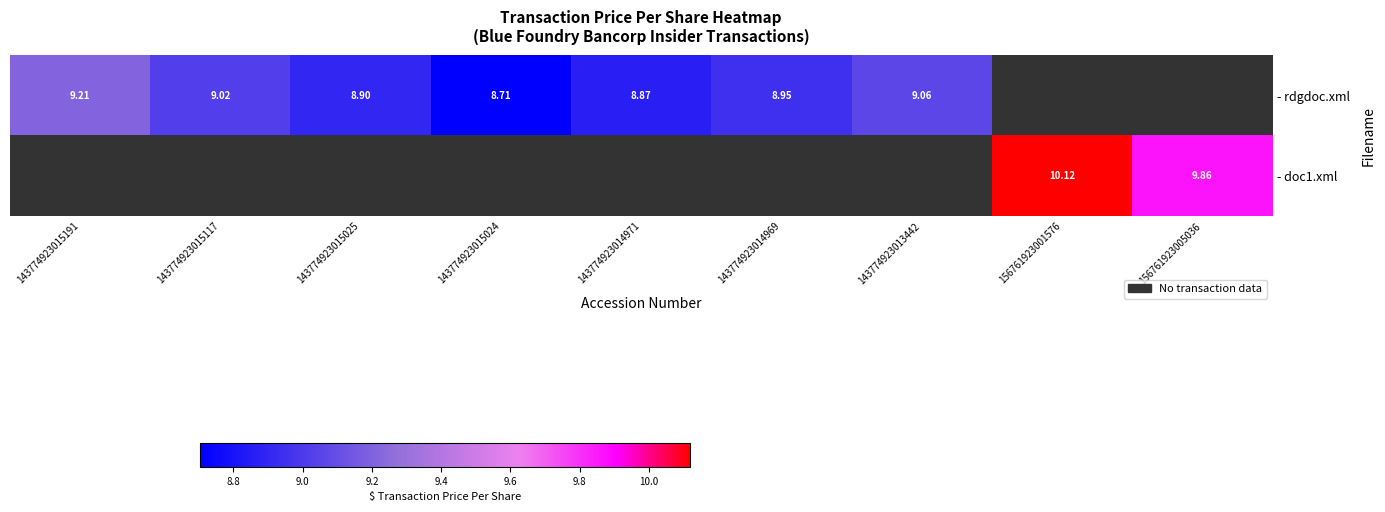

How many data points does each series have?

9